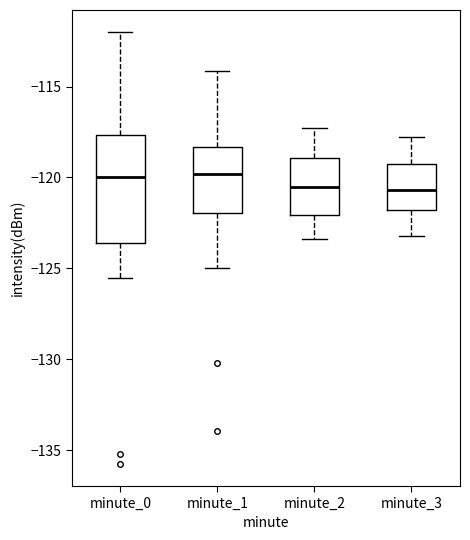

Reading left to right, transcribe this box plot: for each box, give where its median line is, the range the box spans, and where its two whiskers end, as read against the y-axis. The values are not printed on the chart, so give them approximately, as read against the axis.

minute_0: median -120.0, box -123.5 to -117.5, whiskers -125.5 to -112.0
minute_1: median -120.0, box -122.0 to -118.5, whiskers -125.0 to -114.0
minute_2: median -120.5, box -122.0 to -119.0, whiskers -123.5 to -117.5
minute_3: median -120.5, box -122.0 to -119.5, whiskers -123.0 to -118.0